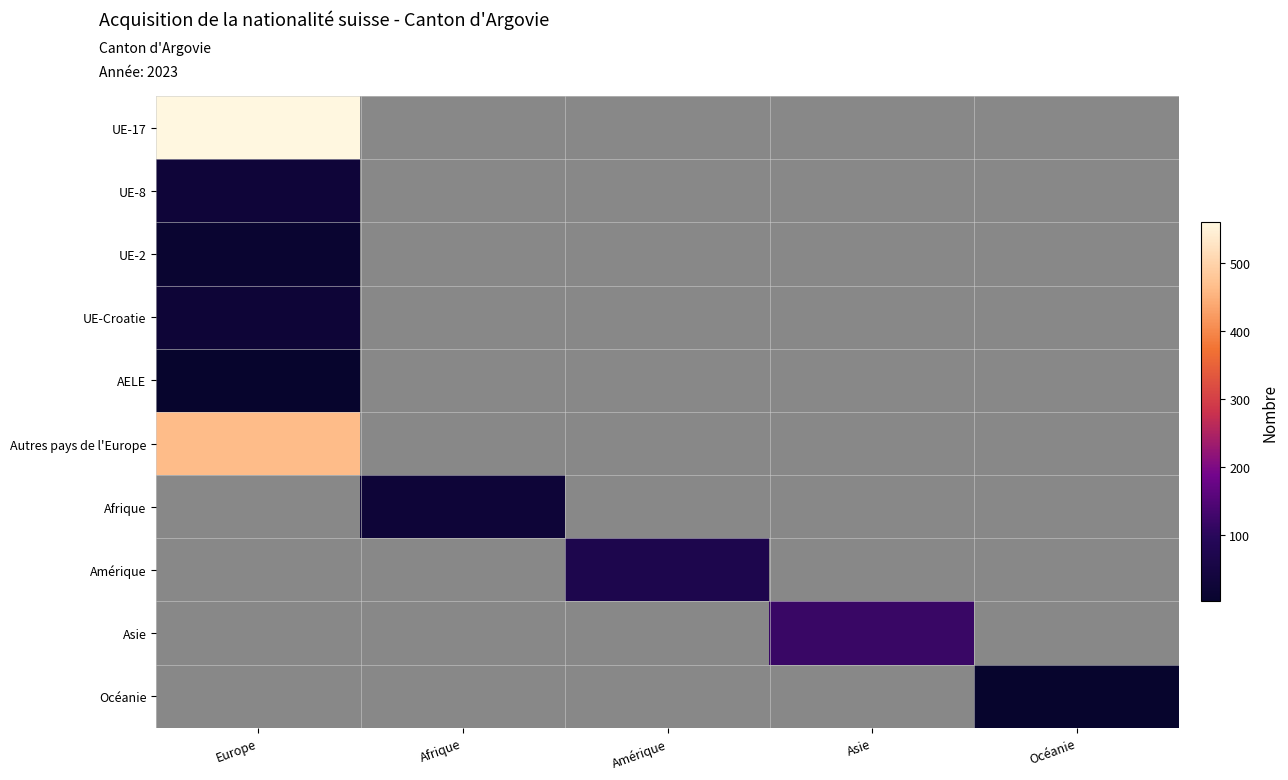

What is the spread (max minus min) of values at Europe?

559